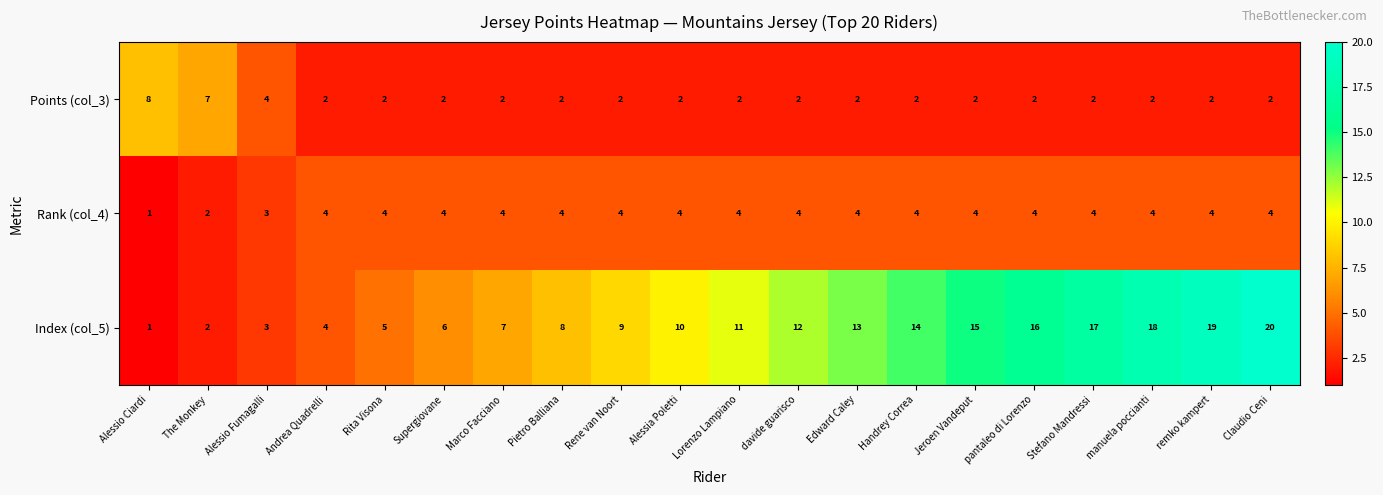

Where is Rank (col_4) nearest to the value 2?

The Monkey